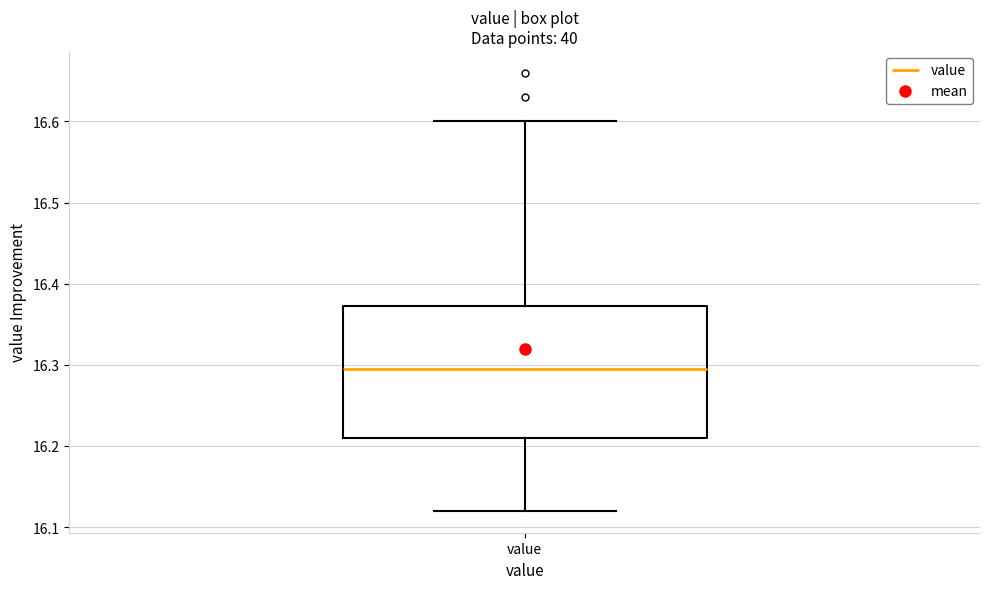

Transcribe this box plot: give where the median line is, the range the box spans, and where the two whiskers end, as read against the y-axis. The values are not printed on the chart, so give them approximately, as read against the axis.

median 16.30, box 16.21 to 16.37, whiskers 16.12 to 16.60